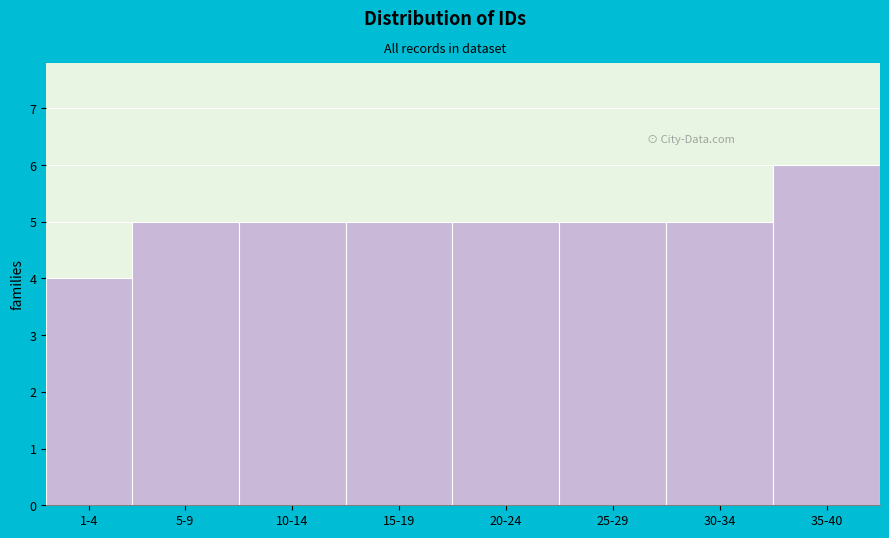

Reading left to right, transcribe all the data shown in this chart.

1-4=4	5-9=5	10-14=5	15-19=5	20-24=5	25-29=5	30-34=5	35-40=6